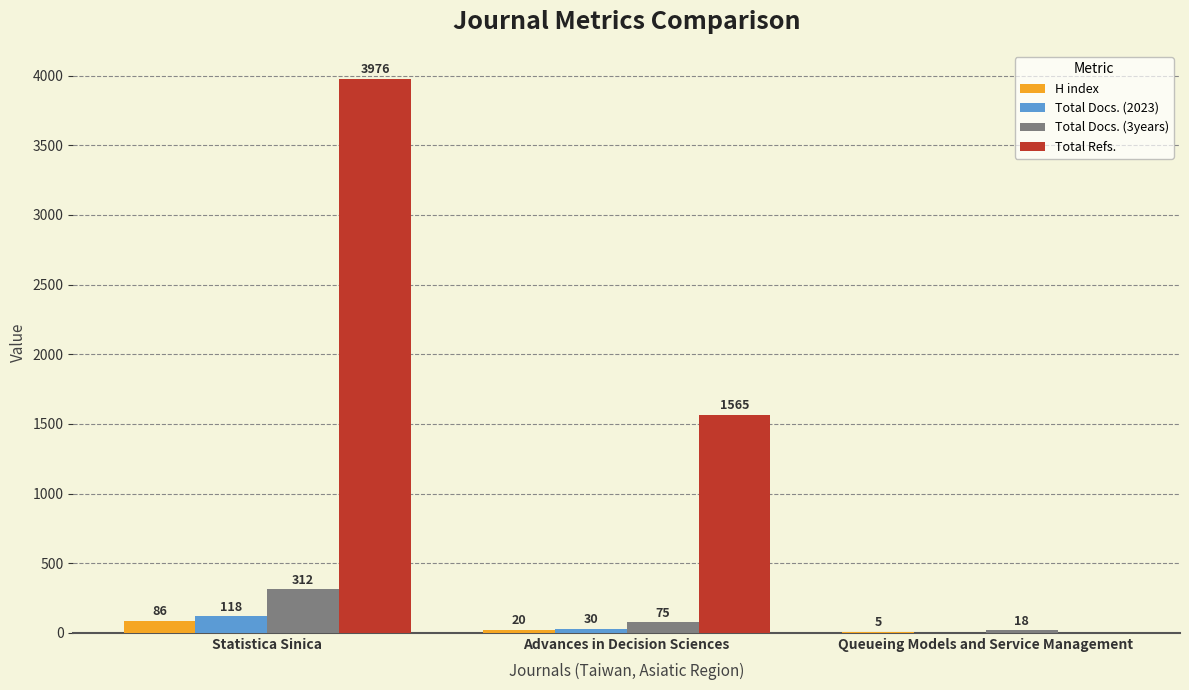

Which series has the largest total across all categories?

Total Refs.